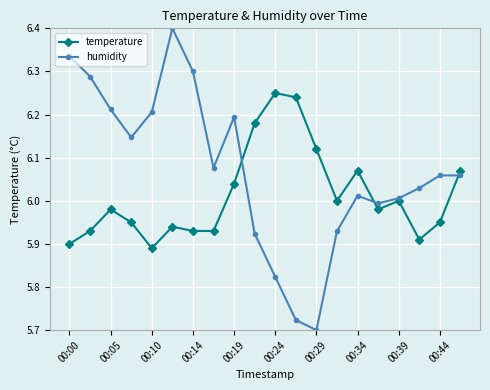

How many lines are shown in the chart?

2